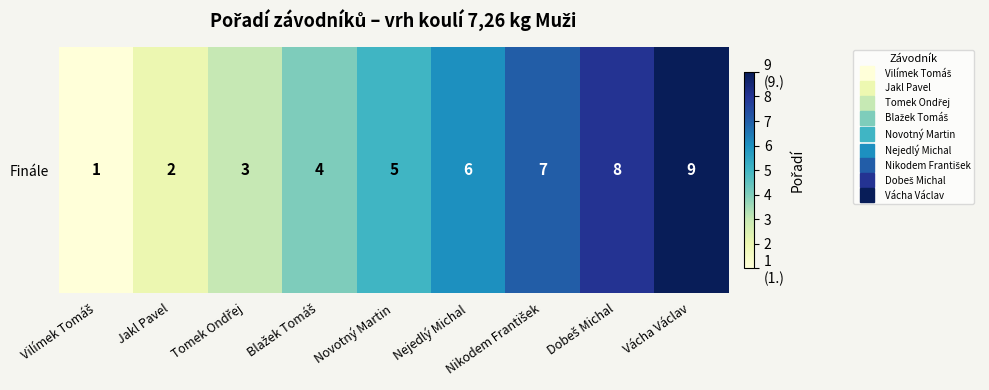

Reading right to left, extract all data points from this chart.

9	8	7	6	5	4	3	2	1